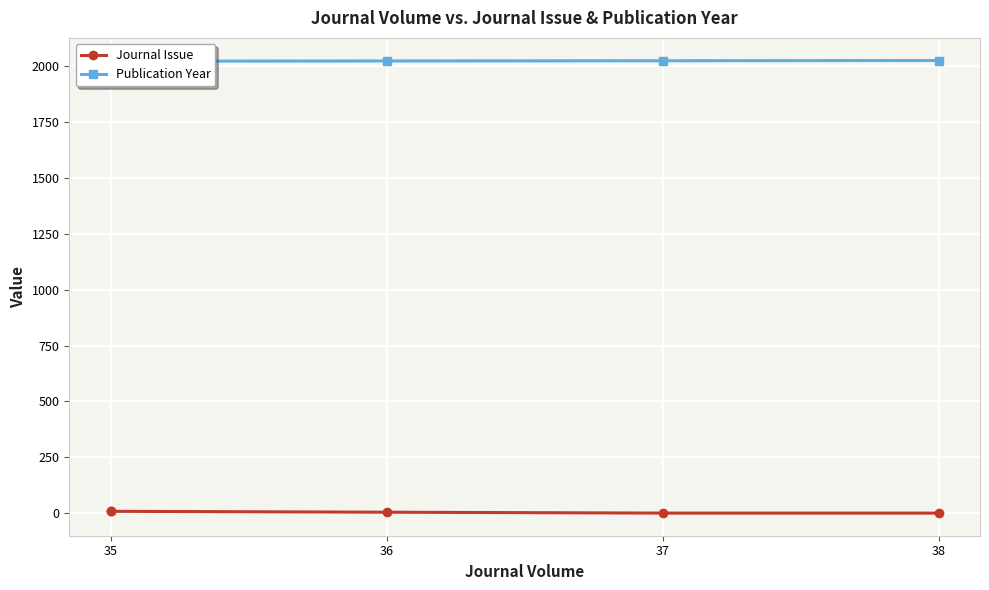

What is the average value of the Journal Issue series?

5